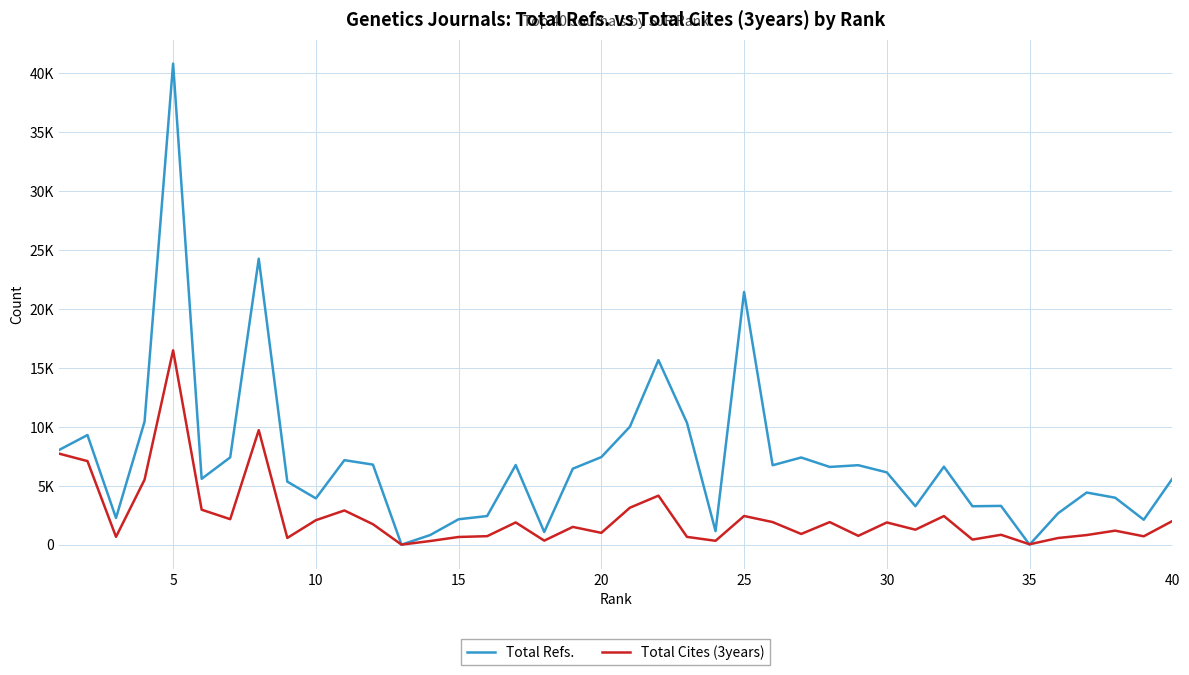

What are all the series names shown in the legend?

Total Refs., Total Cites (3years)